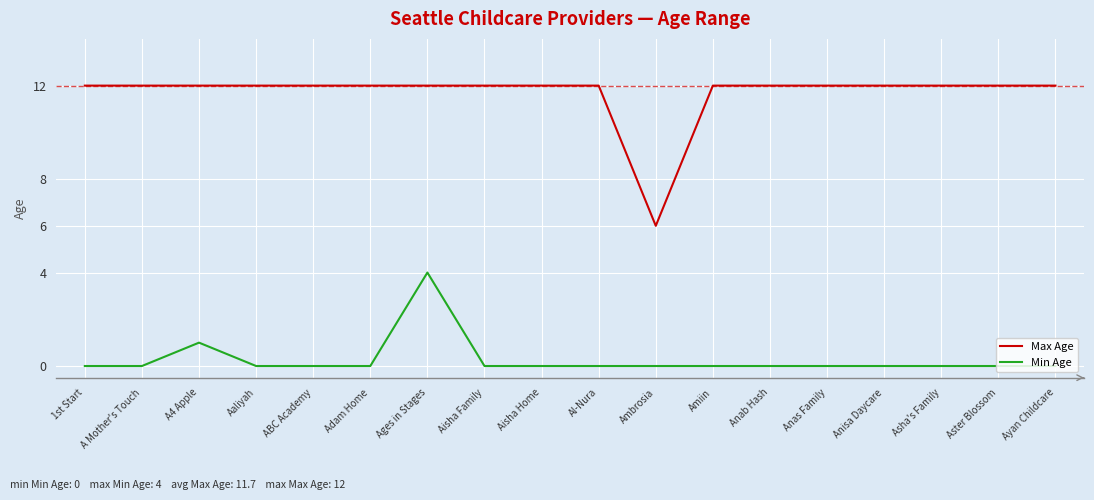

List the series in order of their peak value, highest first.

Max Age, Min Age